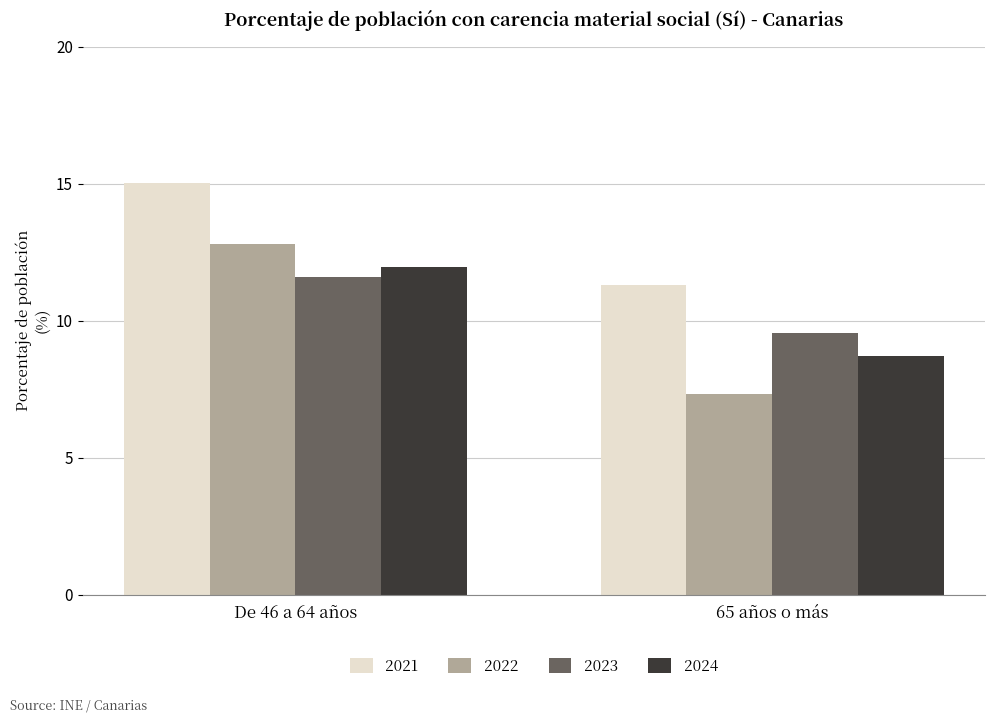

Does the chart contain any negative values?

No